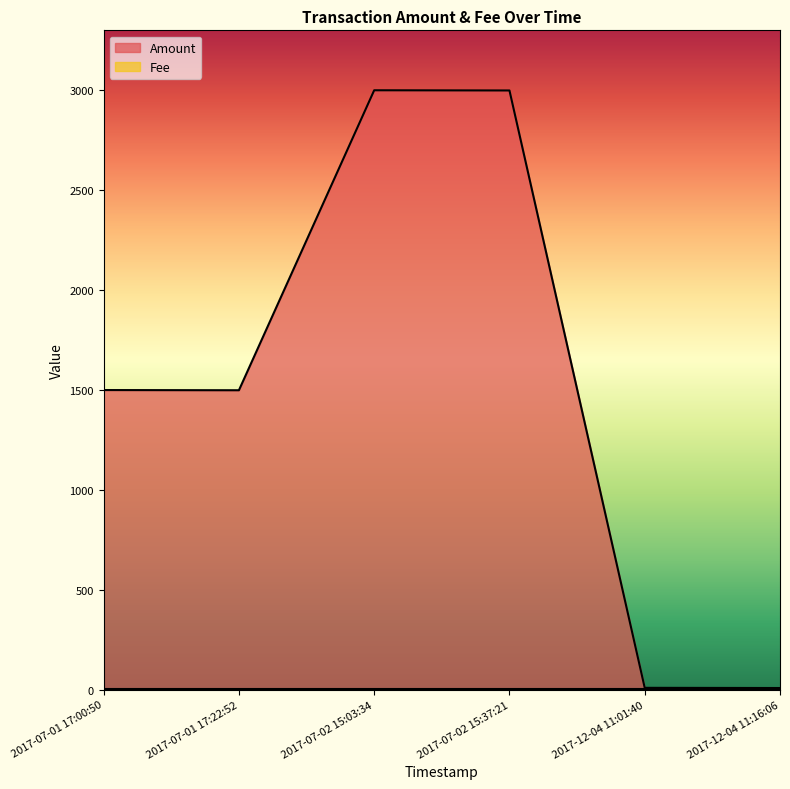

What is the minimum value shown in the chart?

1